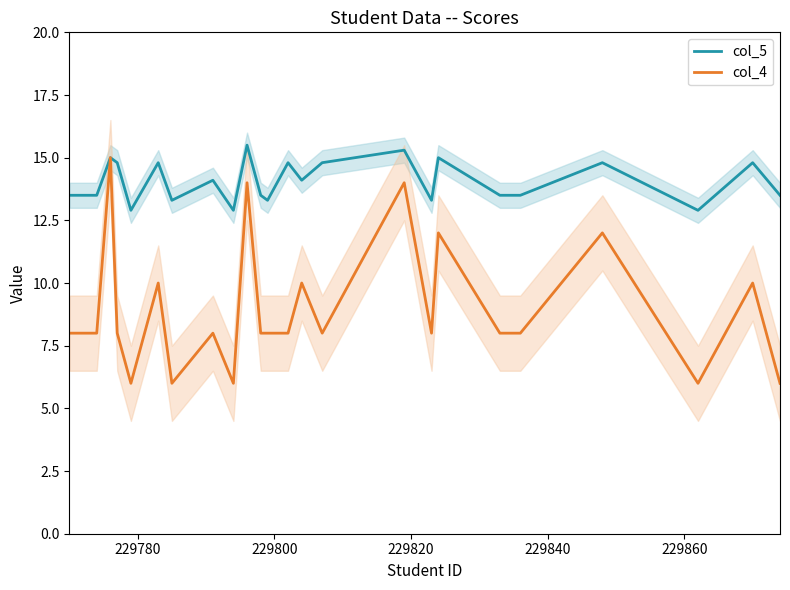

What is the highest value of the col_5 series?

15.5